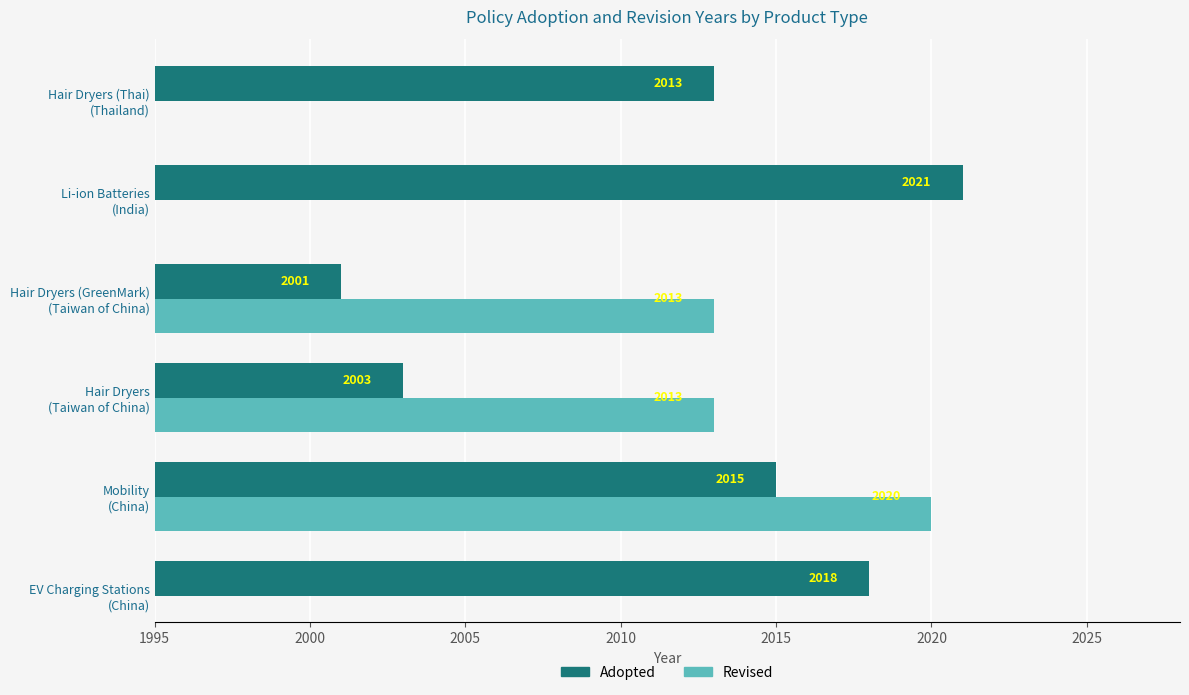

What is the difference between the values at Hair Dryers (Thai) (Thailand) and EV Charging Stations (China)?

5